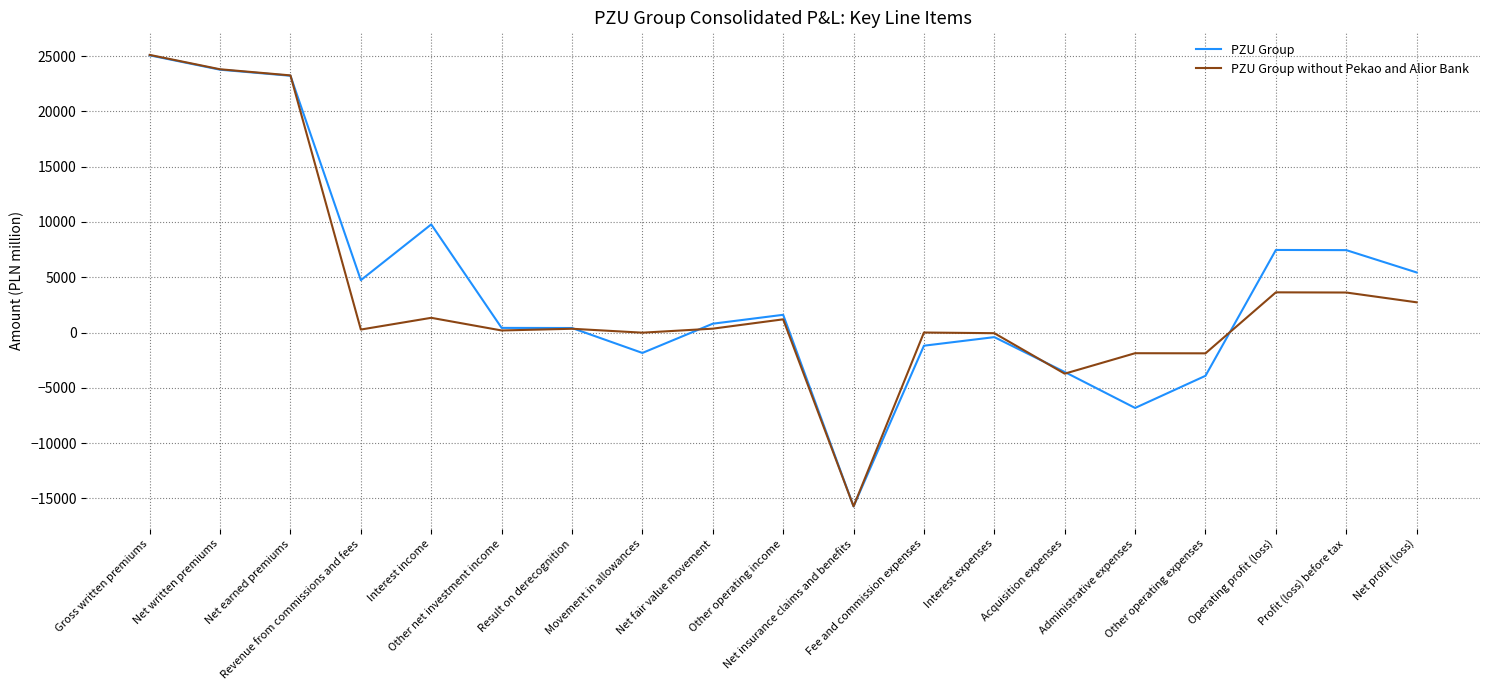

What is the greatest value displayed?

25119